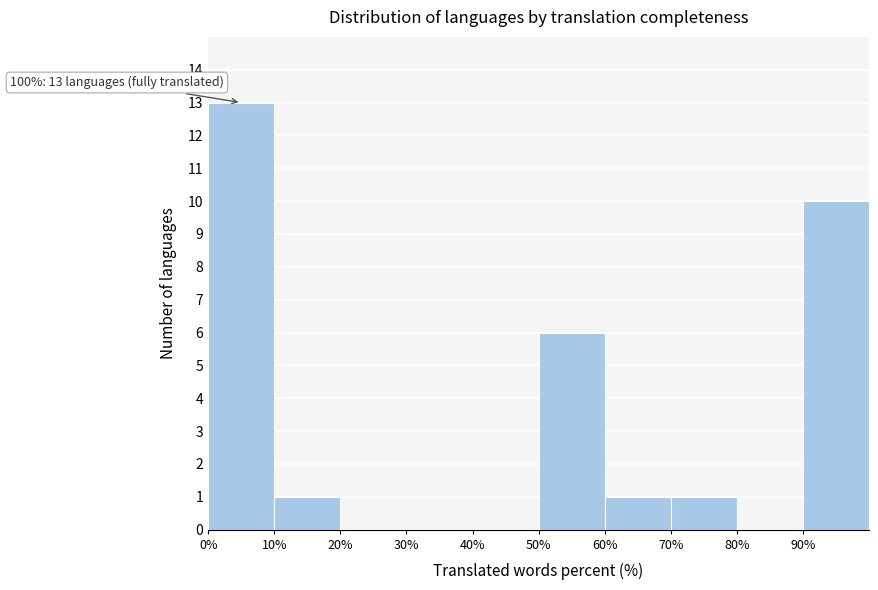

Which range on the x-axis has the tallest bar?

0 to 10